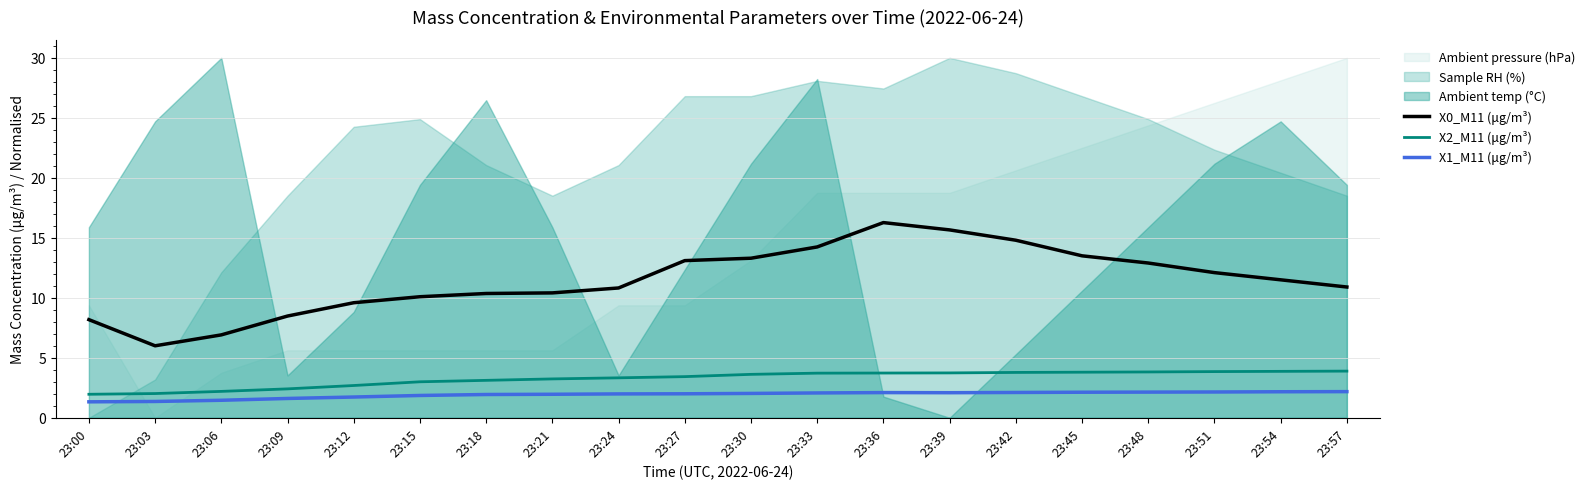

Reading left to right, extract all data points from this chart.

X0_M11 (μg/m³): 23:00=8.2	23:03=6.0	23:06=6.9	23:09=8.5	23:12=9.6	23:15=10.1	23:18=10.4	23:21=10.4	23:24=10.8	23:27=13.1	23:30=13.3	23:33=14.2	23:36=16.3	23:39=15.7	23:42=14.8	23:45=13.5	23:48=12.9	23:51=12.1	23:54=11.5	23:57=10.9
X2_M11 (μg/m³): 23:00=2.0	23:03=2.0	23:06=2.2	23:09=2.4	23:12=2.7	23:15=3.0	23:18=3.1	23:21=3.2	23:24=3.3	23:27=3.4	23:30=3.6	23:33=3.7	23:36=3.7	23:39=3.7	23:42=3.8	23:45=3.8	23:48=3.8	23:51=3.9	23:54=3.9	23:57=3.9
X1_M11 (μg/m³): 23:00=1.3	23:03=1.4	23:06=1.5	23:09=1.6	23:12=1.7	23:15=1.9	23:18=1.9	23:21=2.0	23:24=2.0	23:27=2.0	23:30=2.0	23:33=2.1	23:36=2.1	23:39=2.1	23:42=2.1	23:45=2.1	23:48=2.1	23:51=2.1	23:54=2.2	23:57=2.2